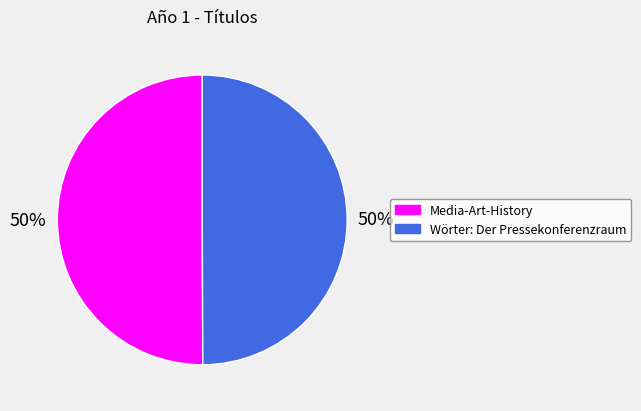

To the nearest percent, what percentage of the pie is Wörter: Der Pressekonferenzraum?

50%